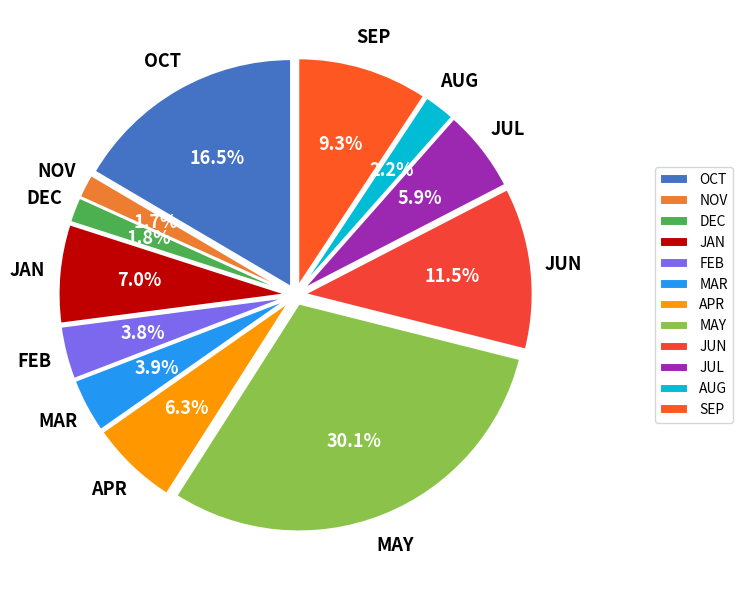

Is it true that JAN is 7% of the pie?

True